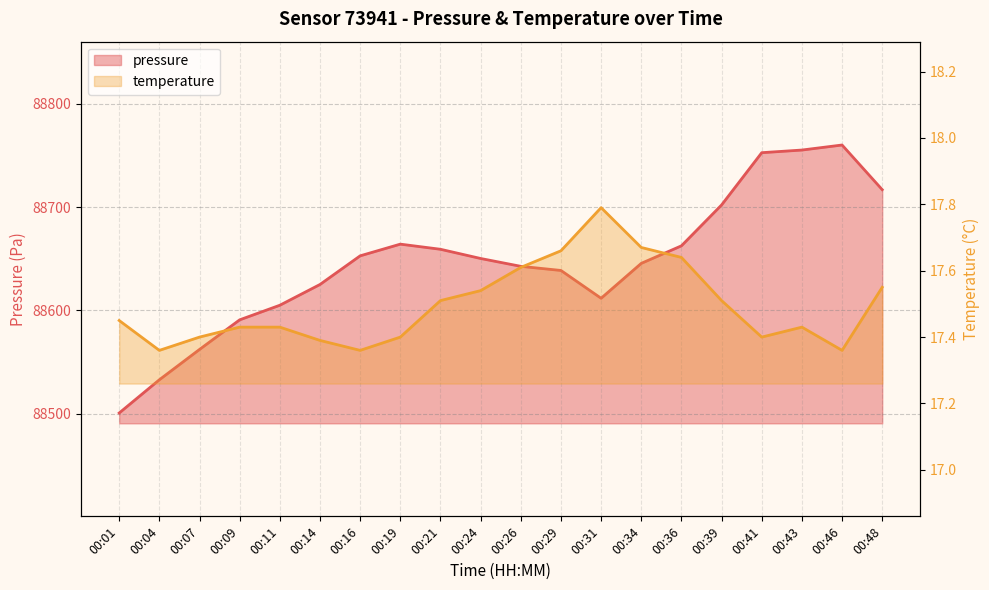

Where is the first local minimum for pressure?

00:31